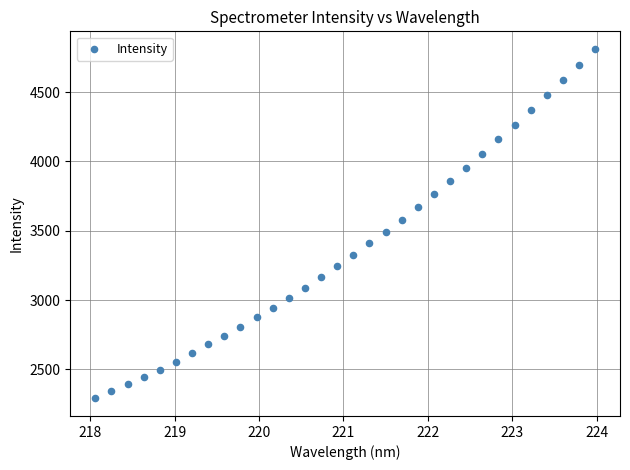

What is the range of Y values (max minus min)?

2520.7